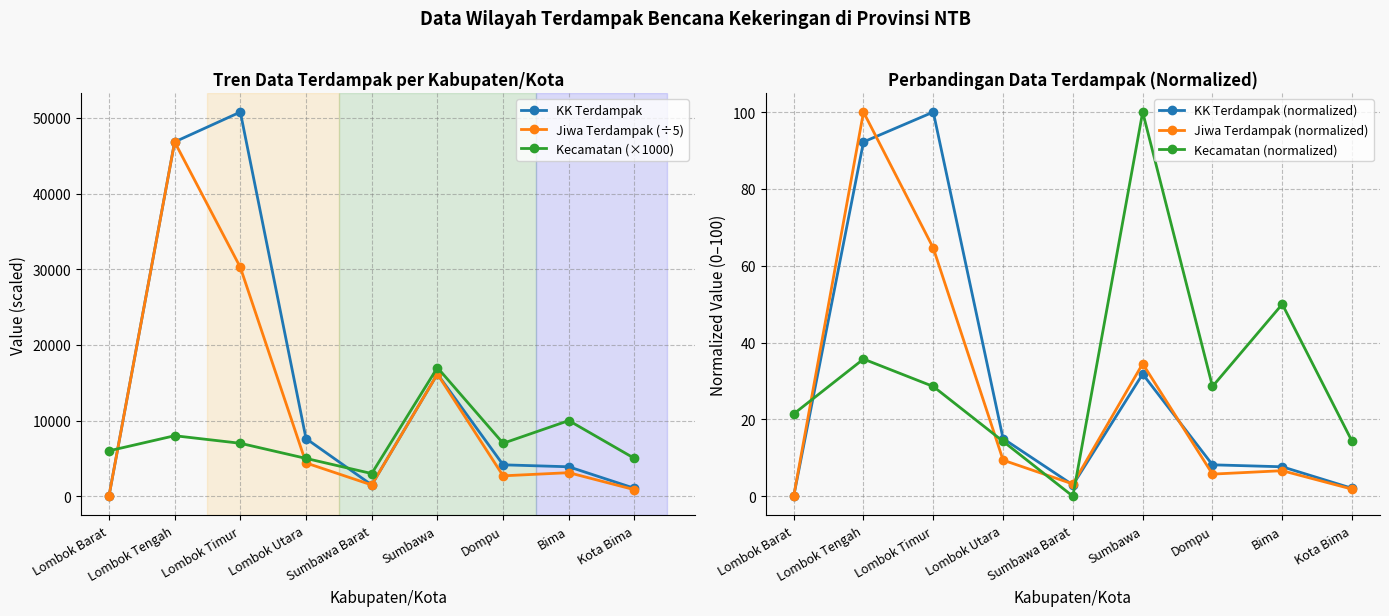

Read the Jiwa Terdampak (÷5) value at Bima.

3116.0